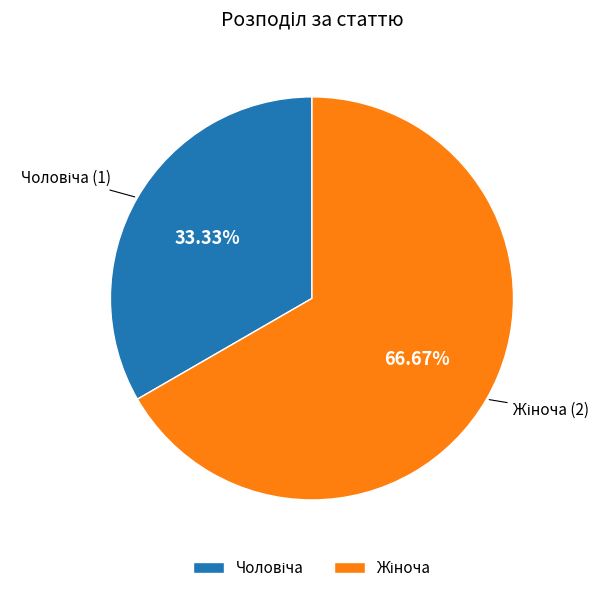

Count the number of slices in the pie.

2